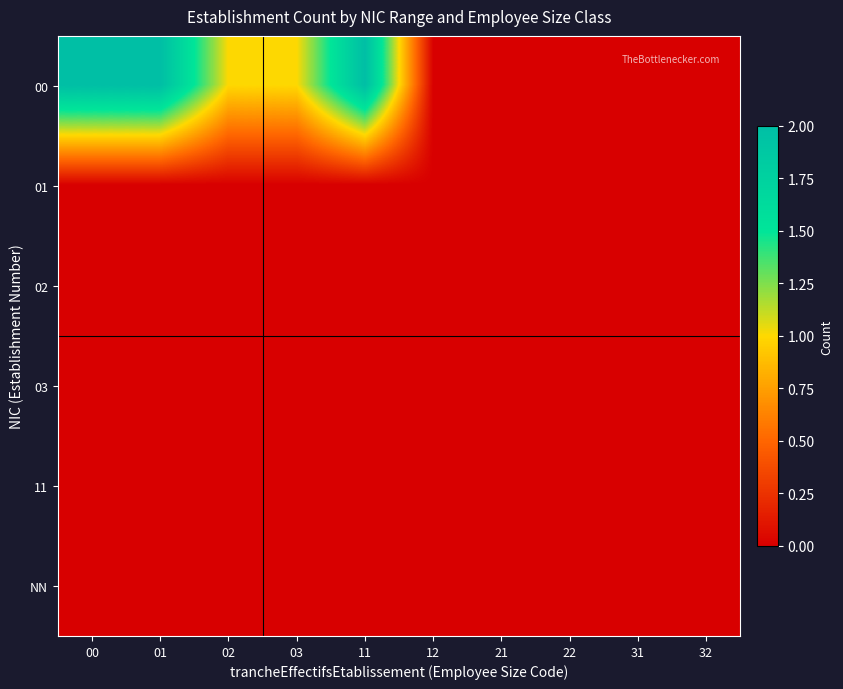

Between 03 and 21, which series saw the biggest shift?

00